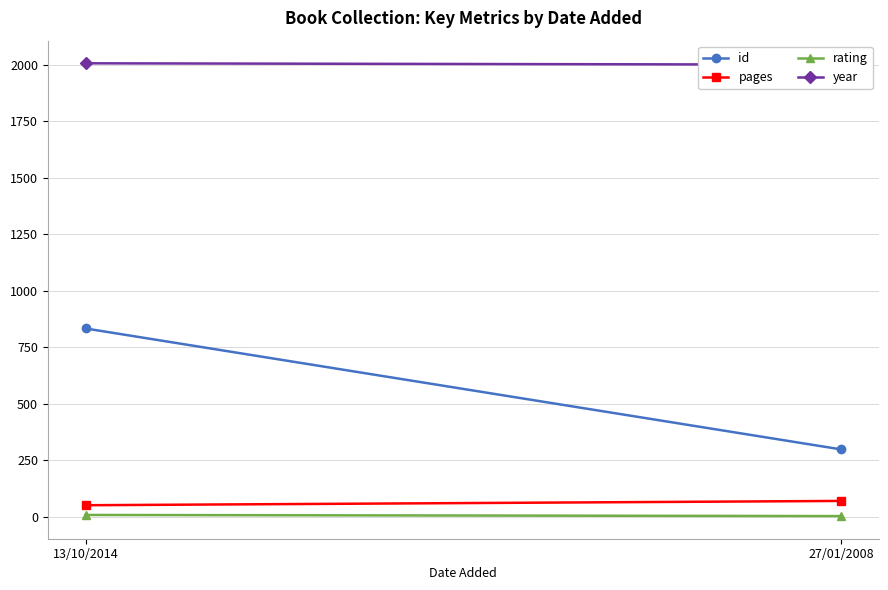

Reading left to right, extract all data points from this chart.

id: 834	299
pages: 52	71
rating: 9	4
year: 2007	2001